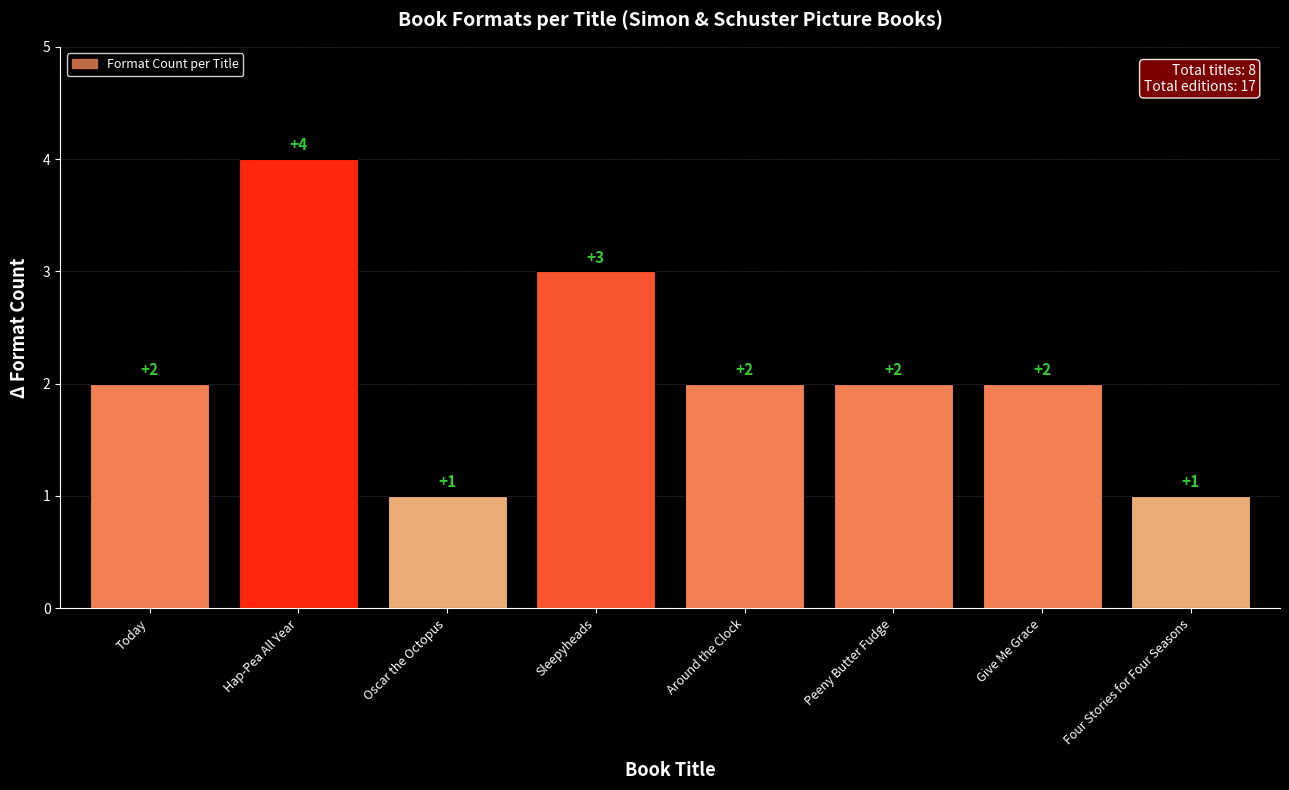

What is the smallest value displayed?

1